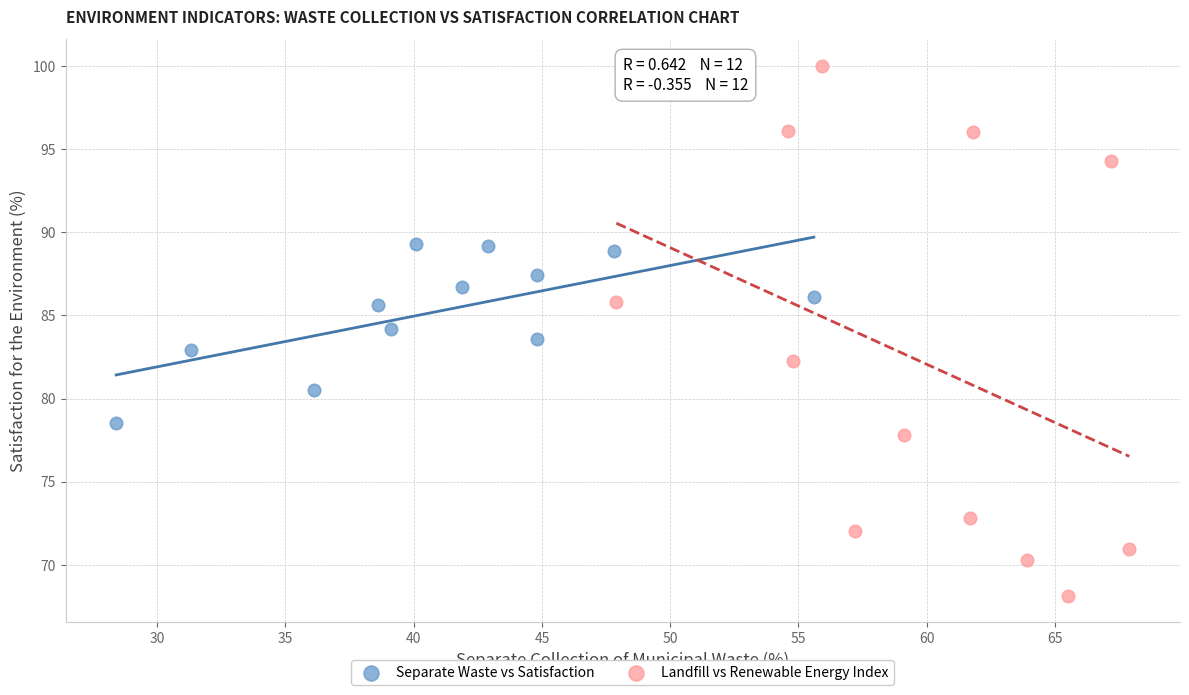

Which series has the largest Y range (max minus min)?

Landfill vs Renewable Energy Index